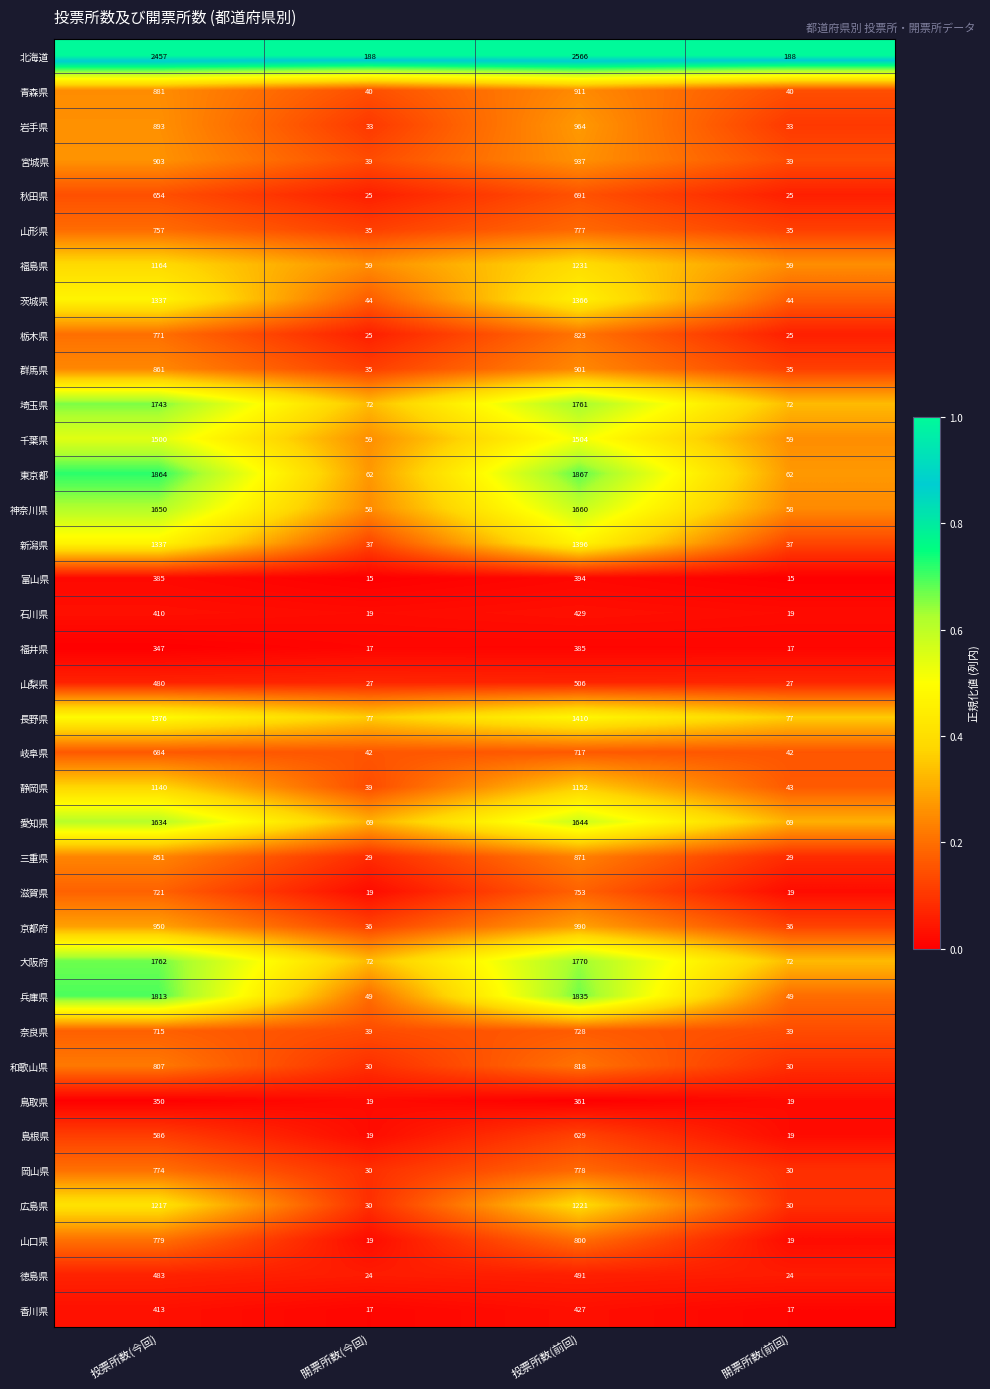

Between 投票所数(今回) and 開票所数(今回), which series saw the biggest shift?

北海道